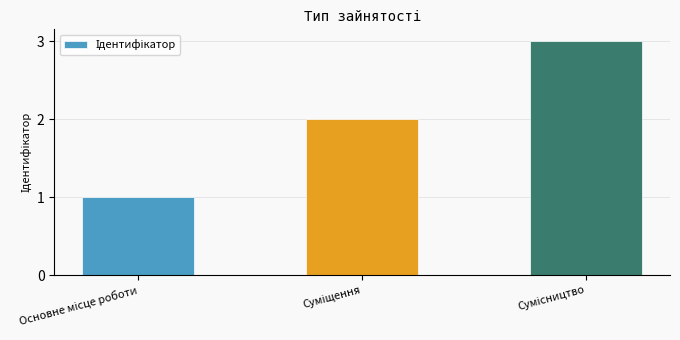

What is the difference between the second highest and minimum values?

1